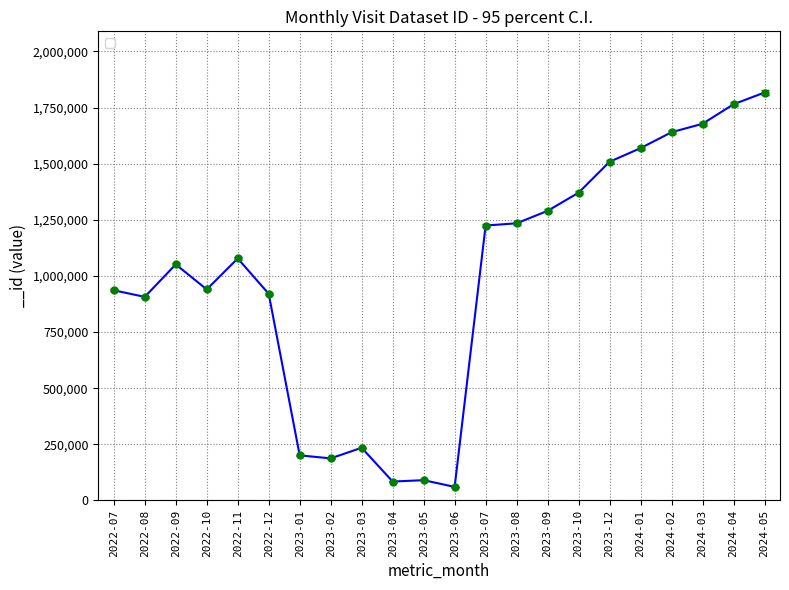

Is it true that the value at 2022-08 is 906881?

True